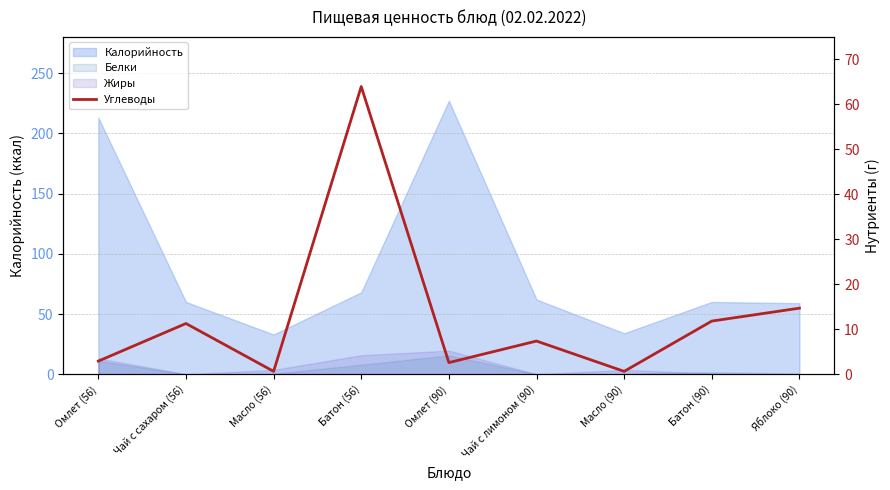

Where does the data first go above 7?

Чай с сахаром (56)